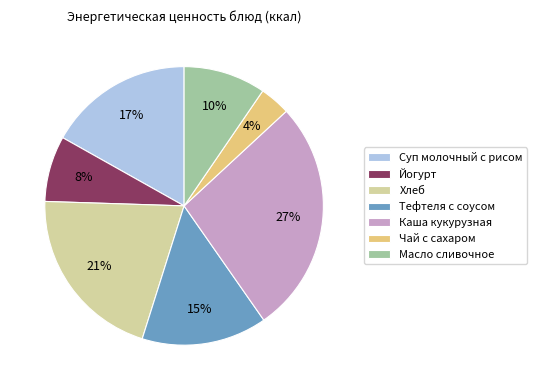

Between Масло сливочное and Каша кукурузная, which is larger?

Каша кукурузная